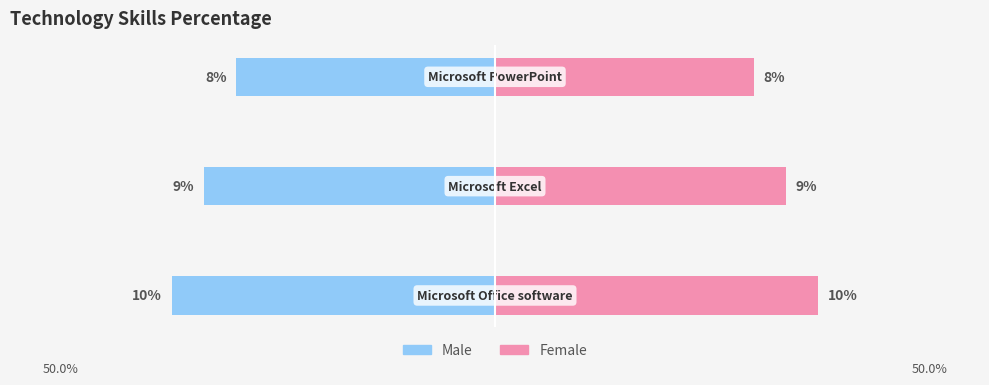

Reading right to left, list all the values displayed in this chart.

Male: -8	-9	-10
Female: 8	9	10